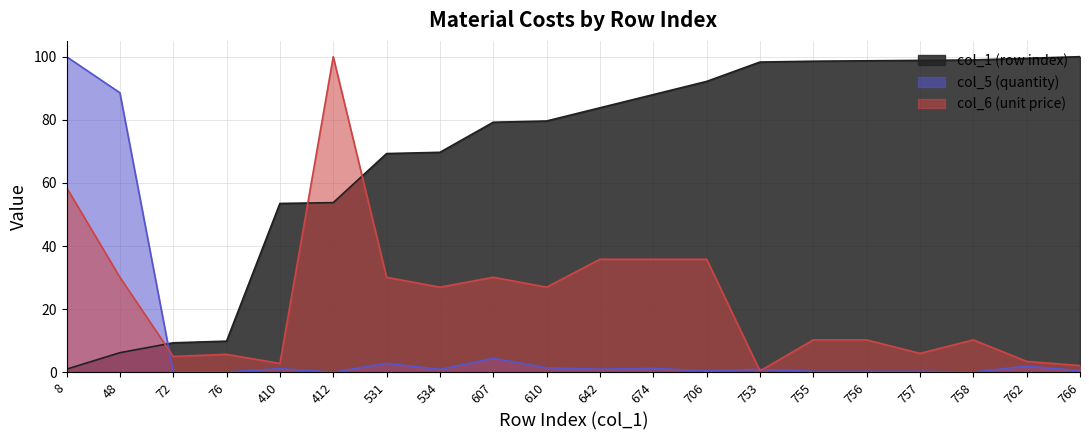

At which category is the sum across all series the highest?

8